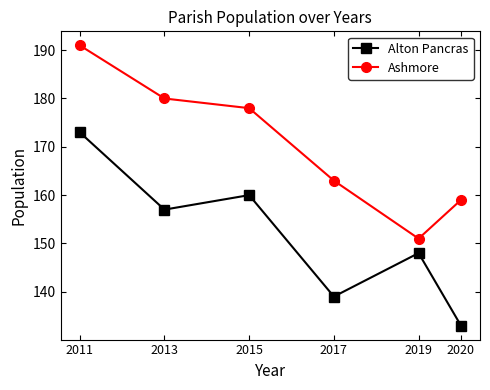

What is the highest value of the Alton Pancras series?

173